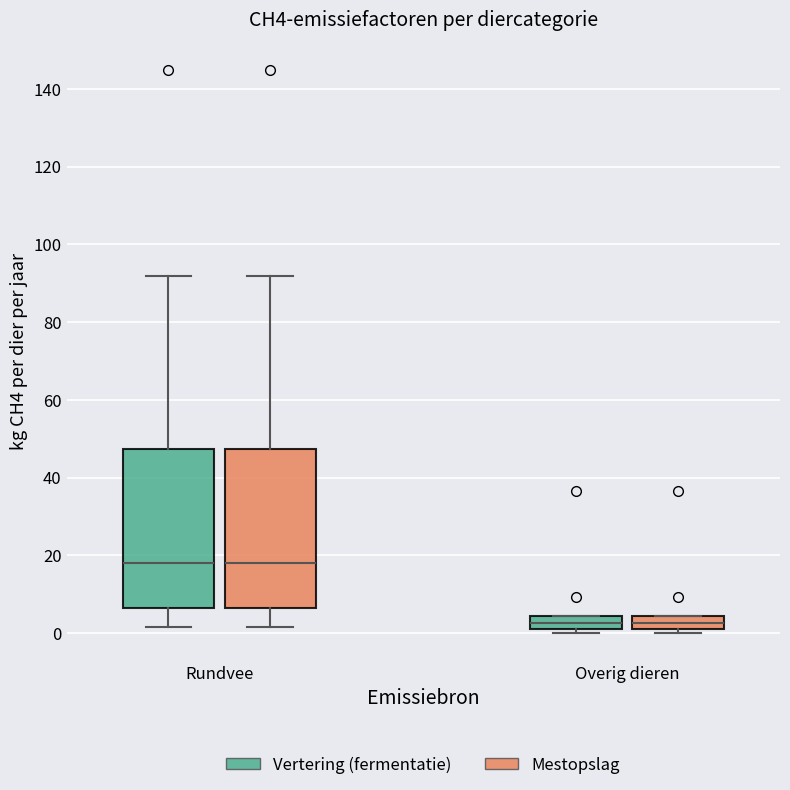

Reading left to right, transcribe this box plot: for each box, give where its median line is, the range the box spans, and where its two whiskers end, as read against the y-axis. The values are not printed on the chart, so give them approximately, as read against the axis.

Rundvee (Vertering (fermentatie)): median 18, box 6 to 48, whiskers 2 to 92
Rundvee (Mestopslag): median 18, box 6 to 48, whiskers 2 to 92
Overig dieren (Vertering (fermentatie)): median 2 (inside the box), box 2 to 4, whiskers 0 to 4
Overig dieren (Mestopslag): median 2 (inside the box), box 2 to 4, whiskers 0 to 4